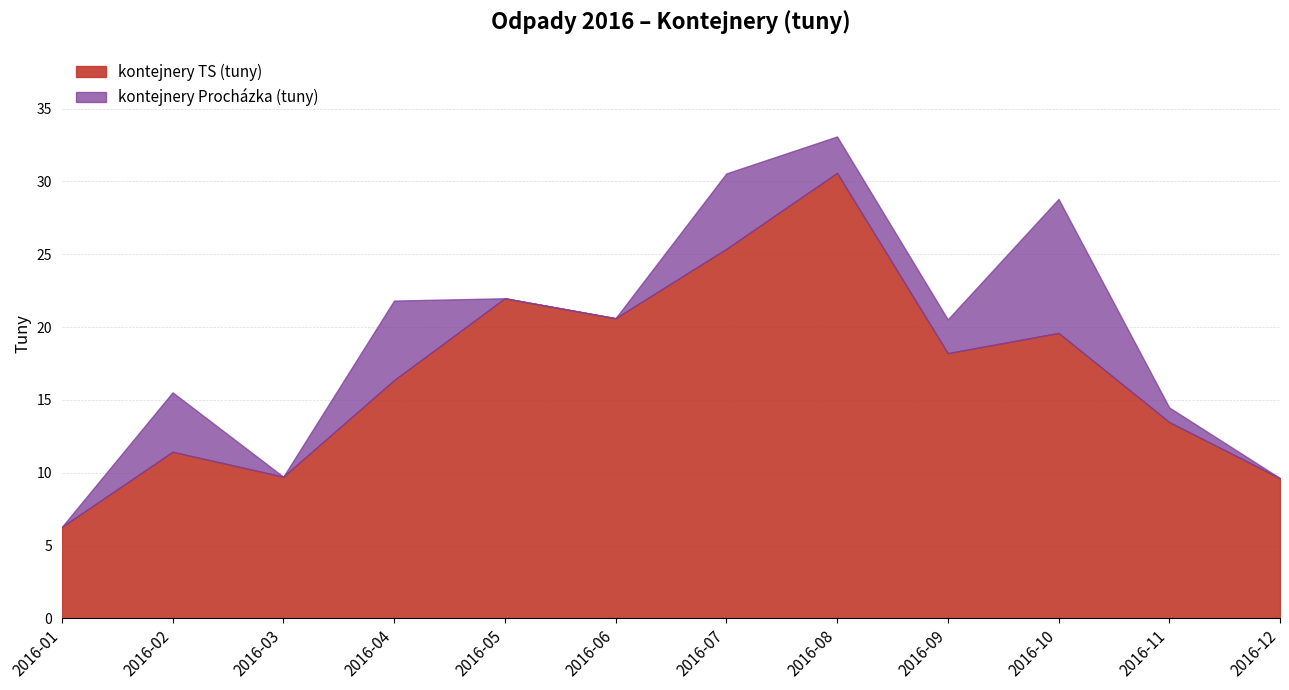

What is the sum of the values at 2016-09 and 2016-12?

27.8